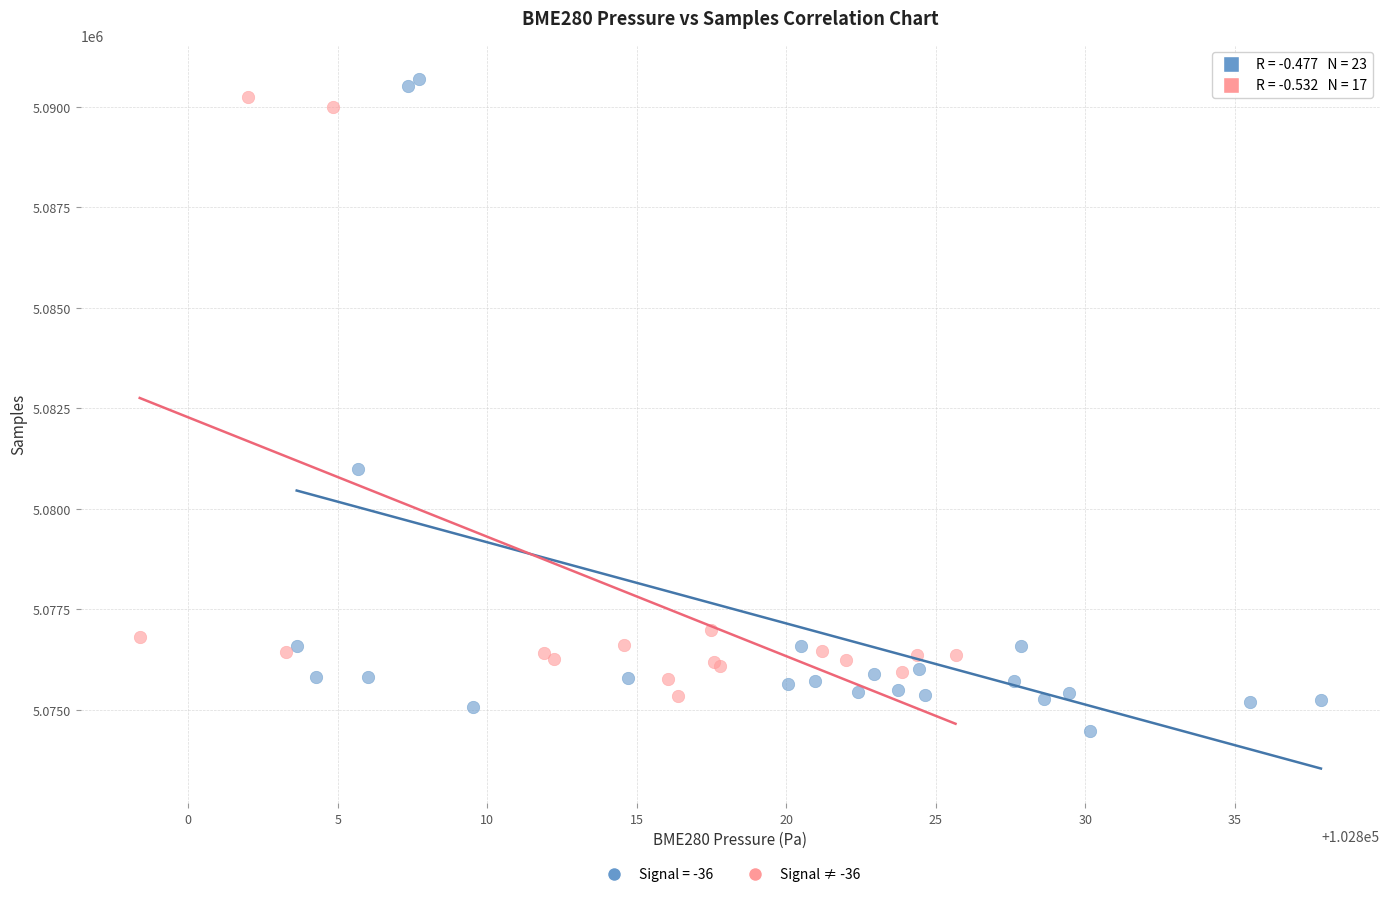

Which series reaches the minimum Y coordinate?

Signal = -36